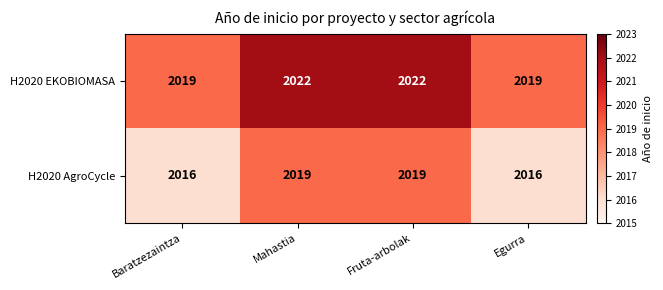

What is the spread (max minus min) of values at Fruta-arbolak?

3